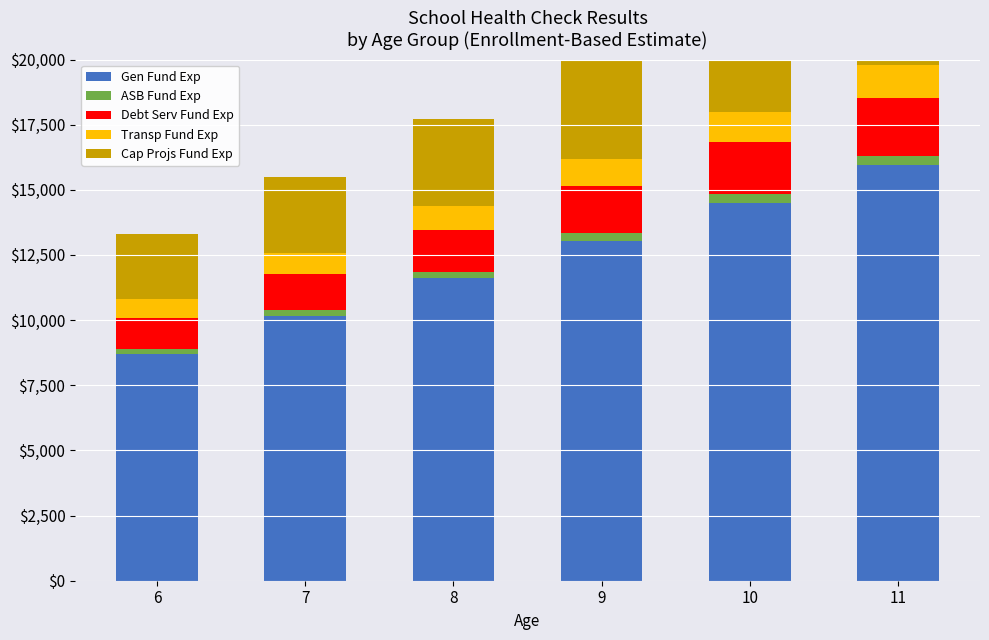

List the series in order of their peak value, highest first.

Gen Fund Exp, Cap Projs Fund Exp, Debt Serv Fund Exp, Transp Fund Exp, ASB Fund Exp